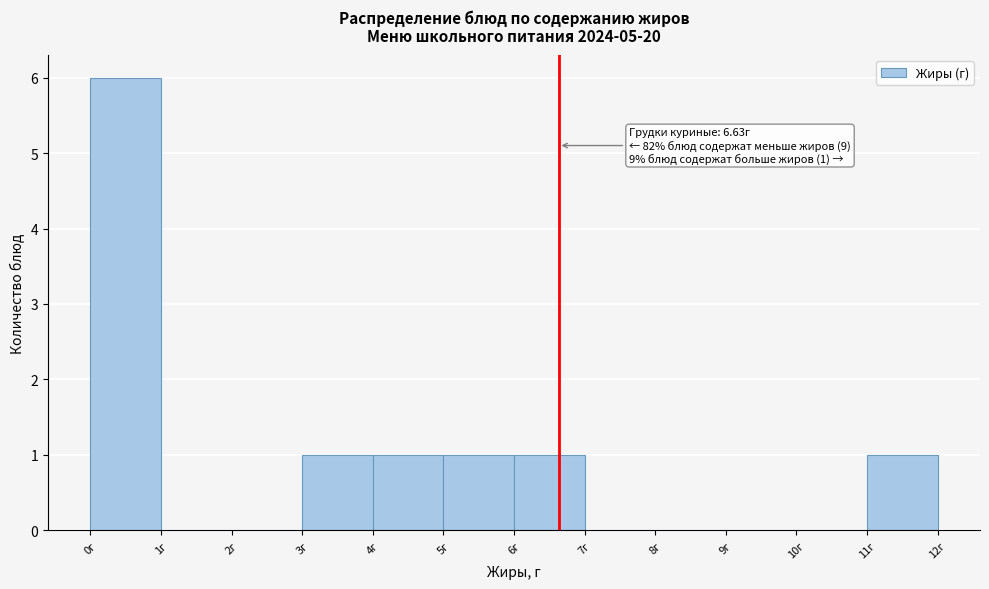

Which range on the x-axis has the tallest bar?

0 to 1